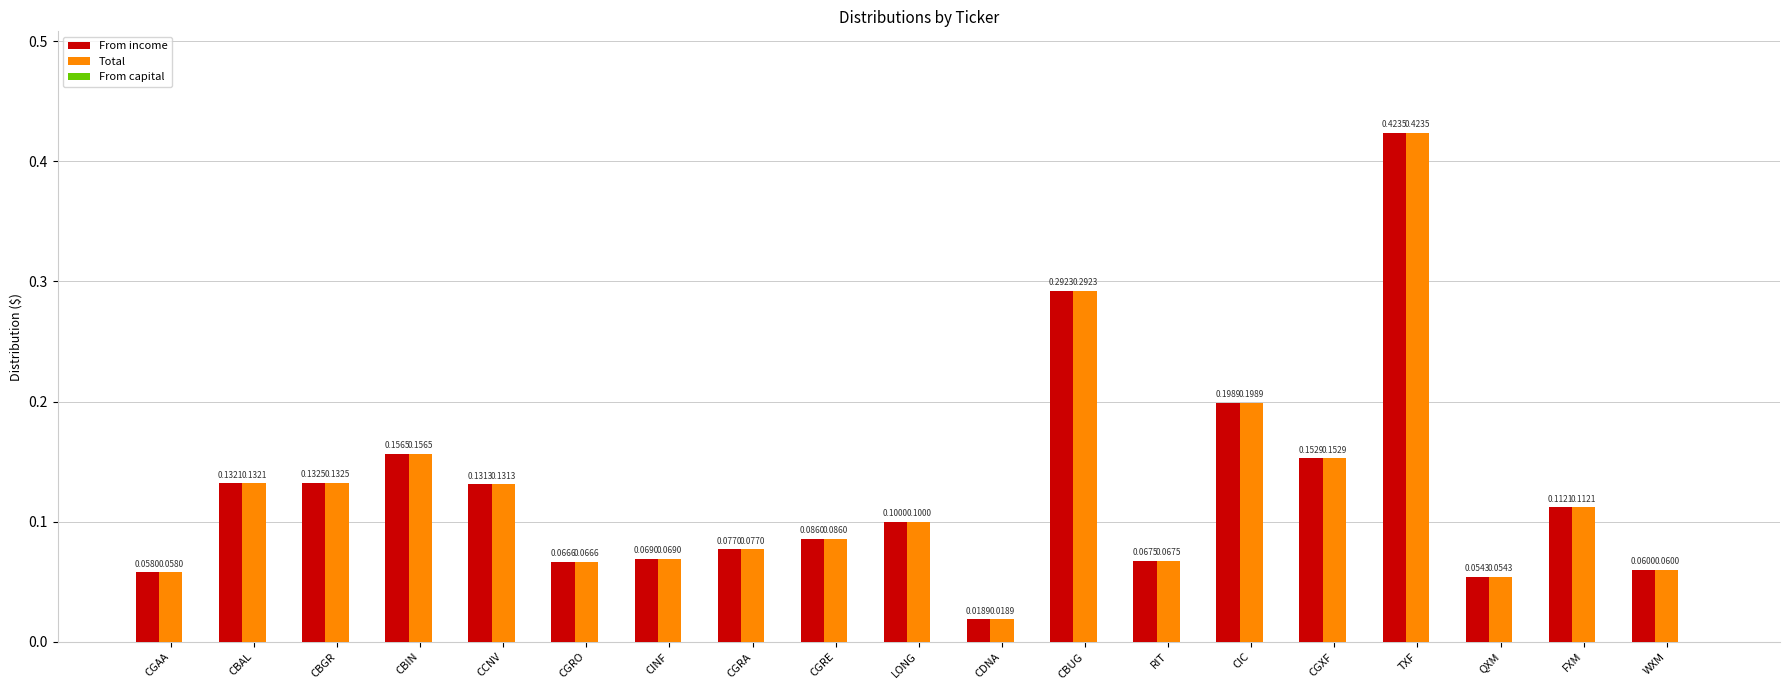

Rank the categories by From income value from lowest to highest.

CDNA, QXM, CGAA, WXM, CGRO, RIT, CINF, CGRA, CGRE, LONG, FXM, CCNV, CBAL, CBGR, CGXF, CBIN, CIC, CBUG, TXF